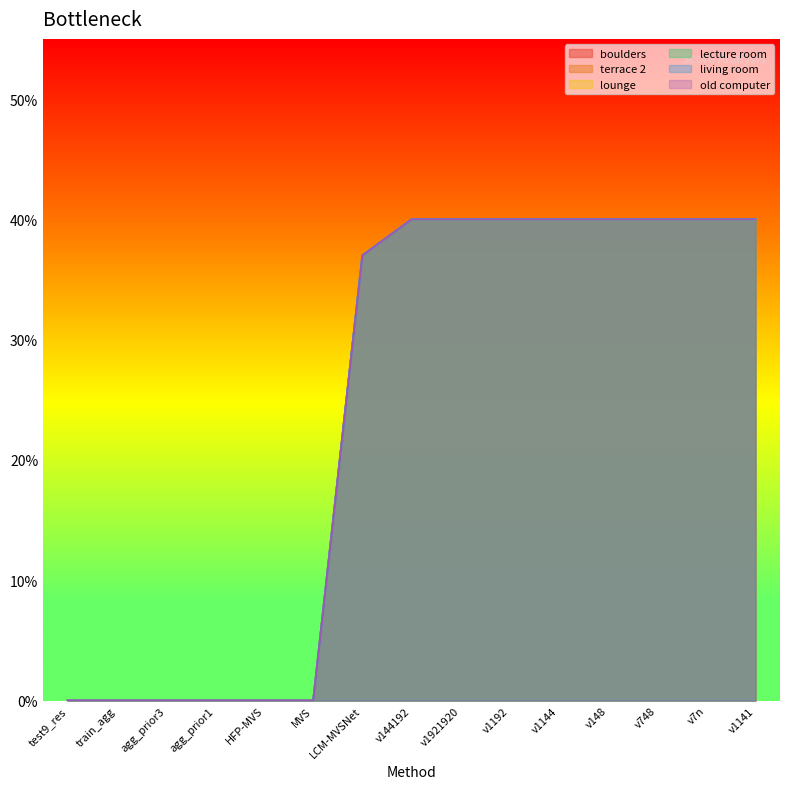

Is it true that terrace 2 equals 0.5 at LCM-MVSNet?

False